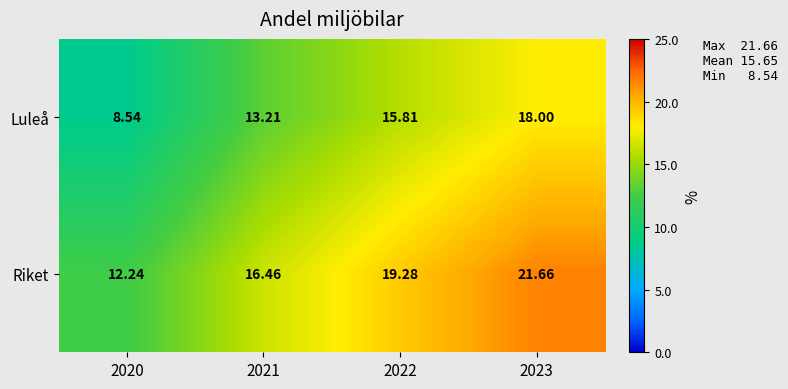

Is the value of Luleå at 2021 greater than the value of Riket at 2023?

No